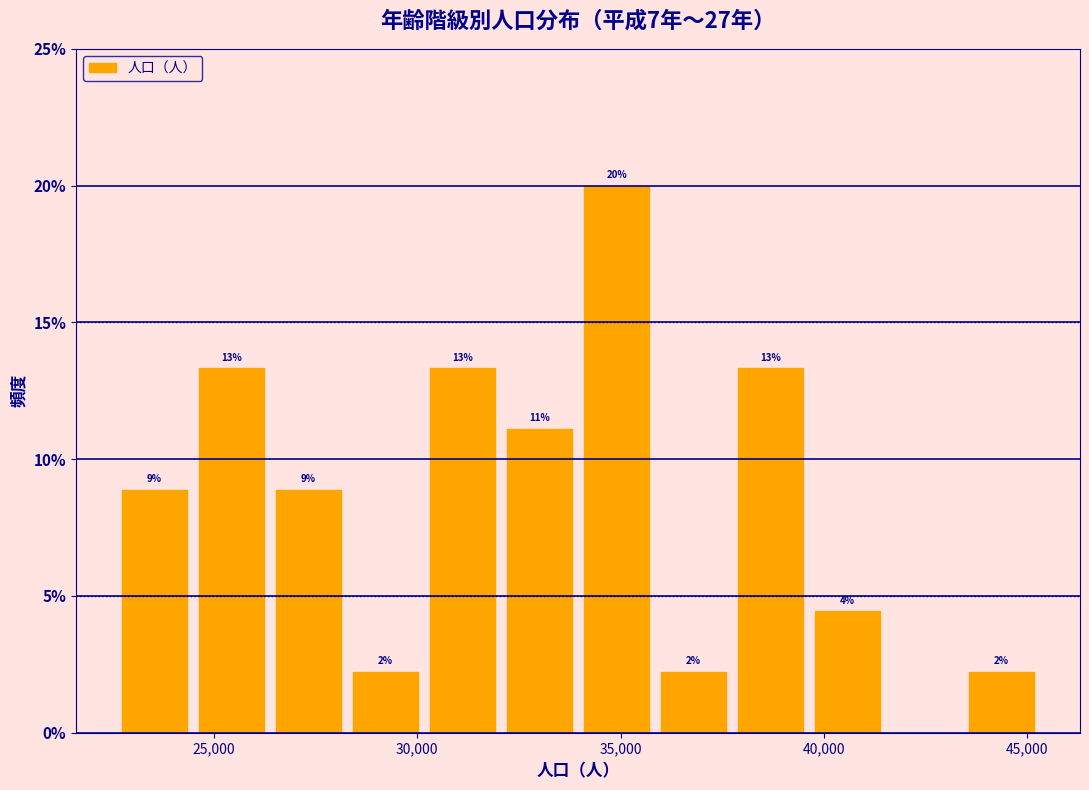

Around what value on the x-axis is the tallest bar? Give the approximate position of its centre, as read against the axis.

35000